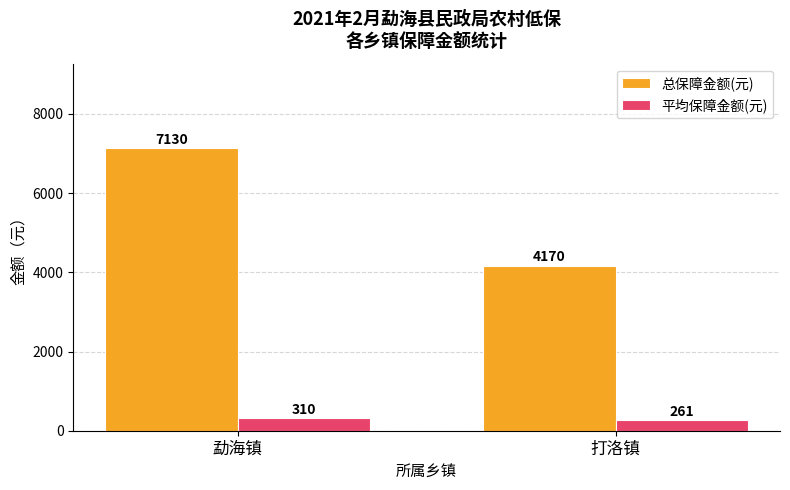

At 打洛镇, list the series in order from smallest to largest.

平均保障金额(元), 总保障金额(元)